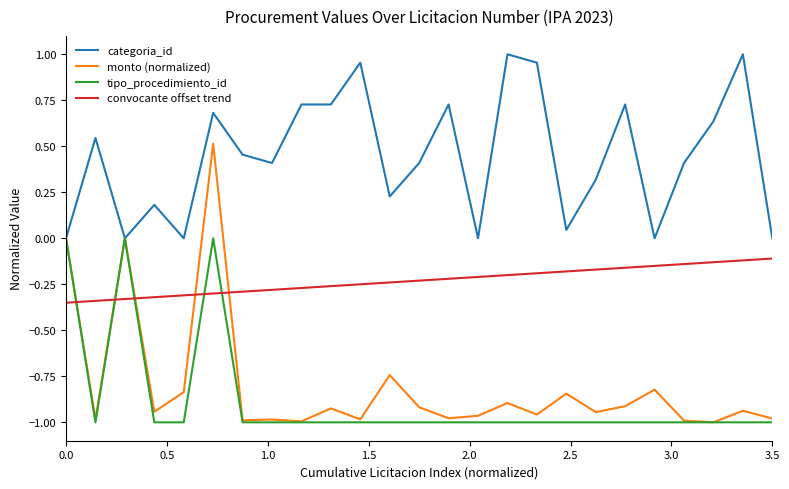

Which series has the largest range (max minus min)?

monto (normalized)